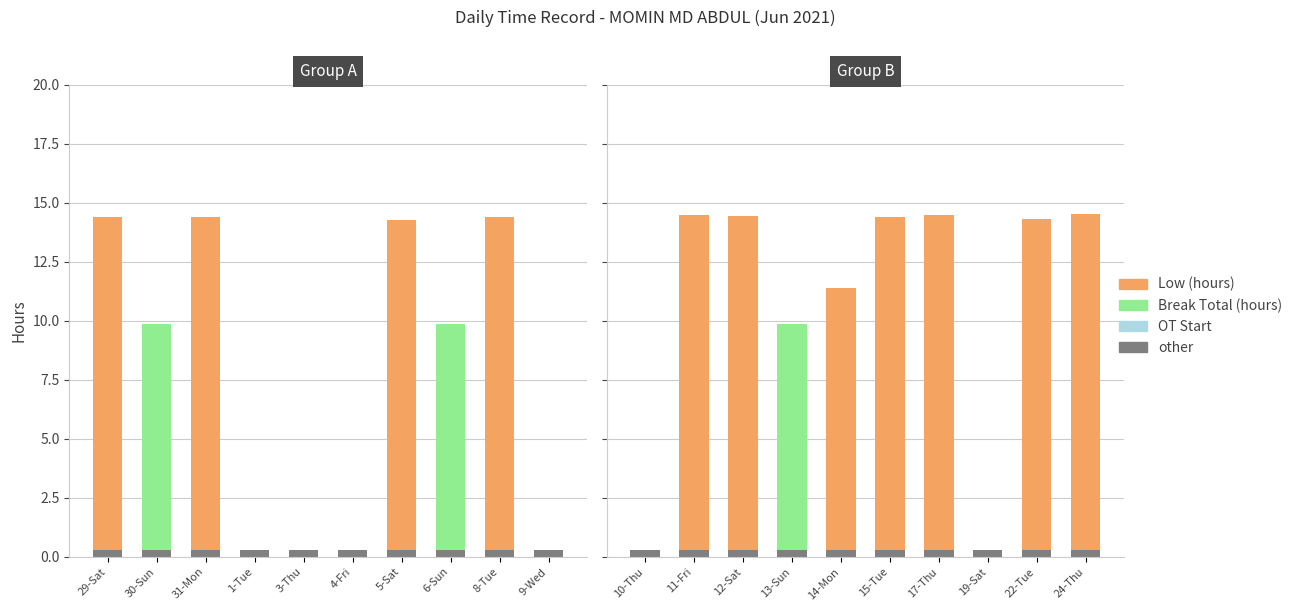

The value of other at 10-Thu is 0.5. True or false?

False